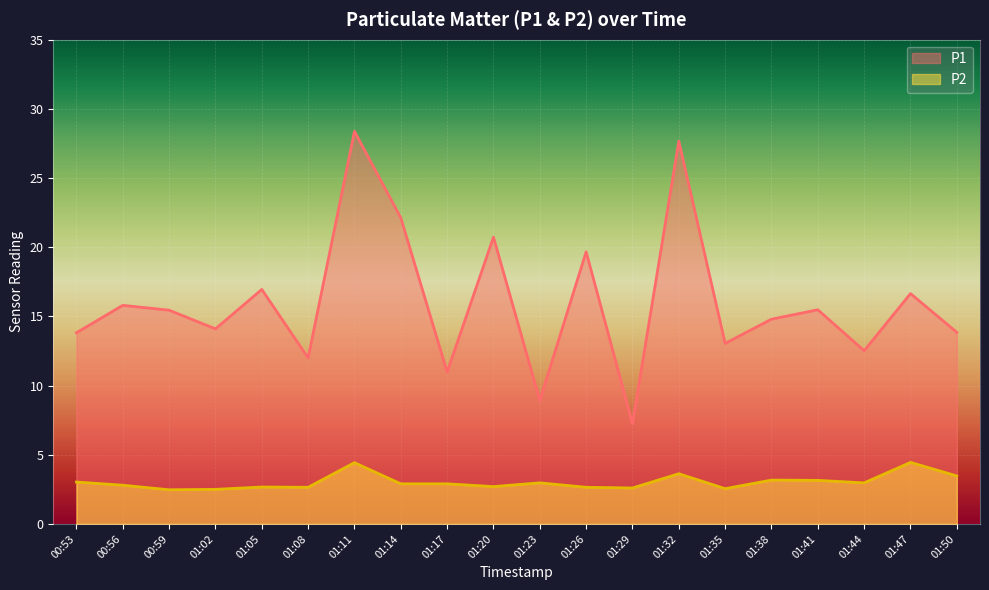

True or false: P1 and P2 intersect in this chart.

False